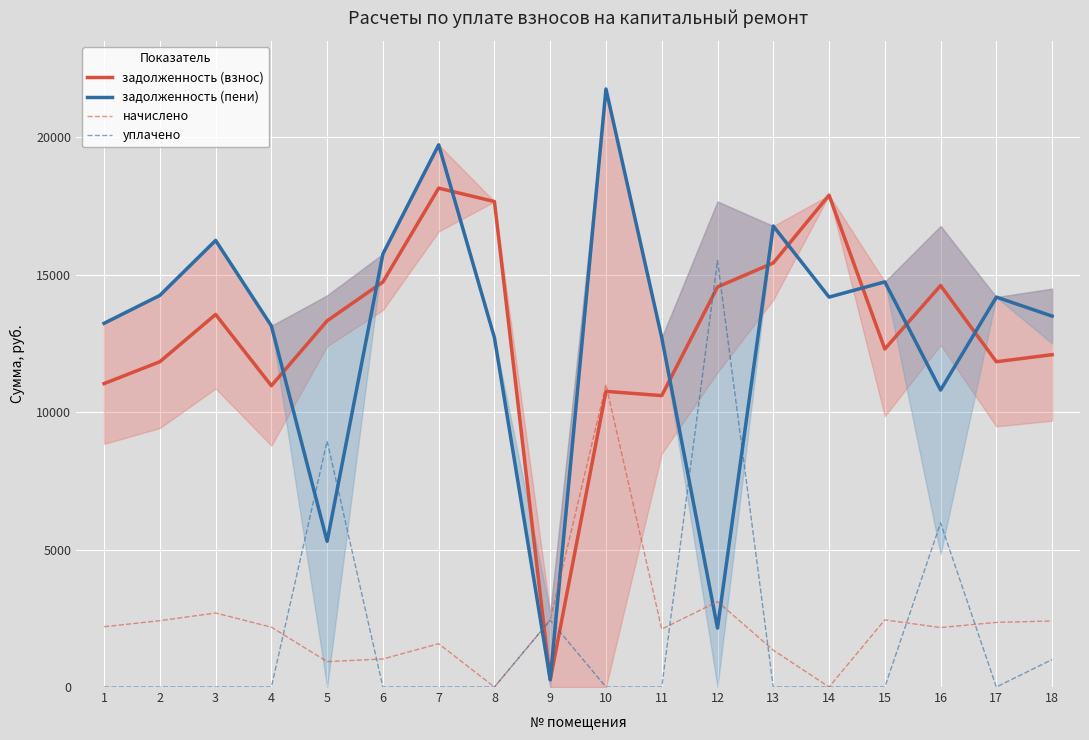

True or false: задолженность (пени) and задолженность (взнос) intersect in this chart.

True